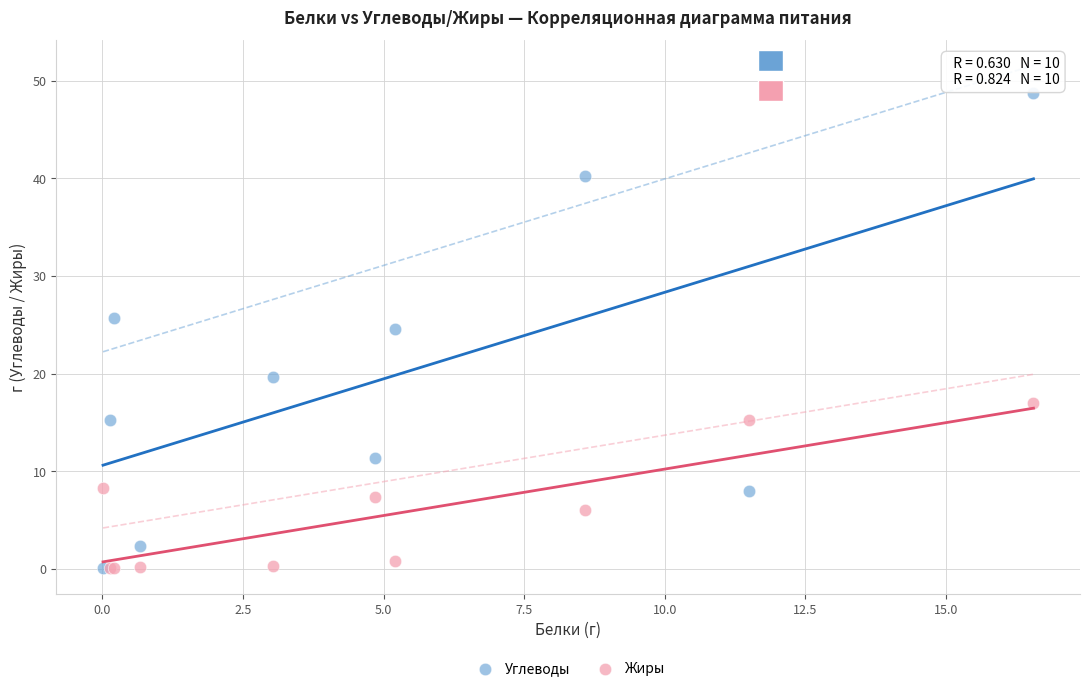

In the Углеводы series, what Y value is closest to 24?

24.6